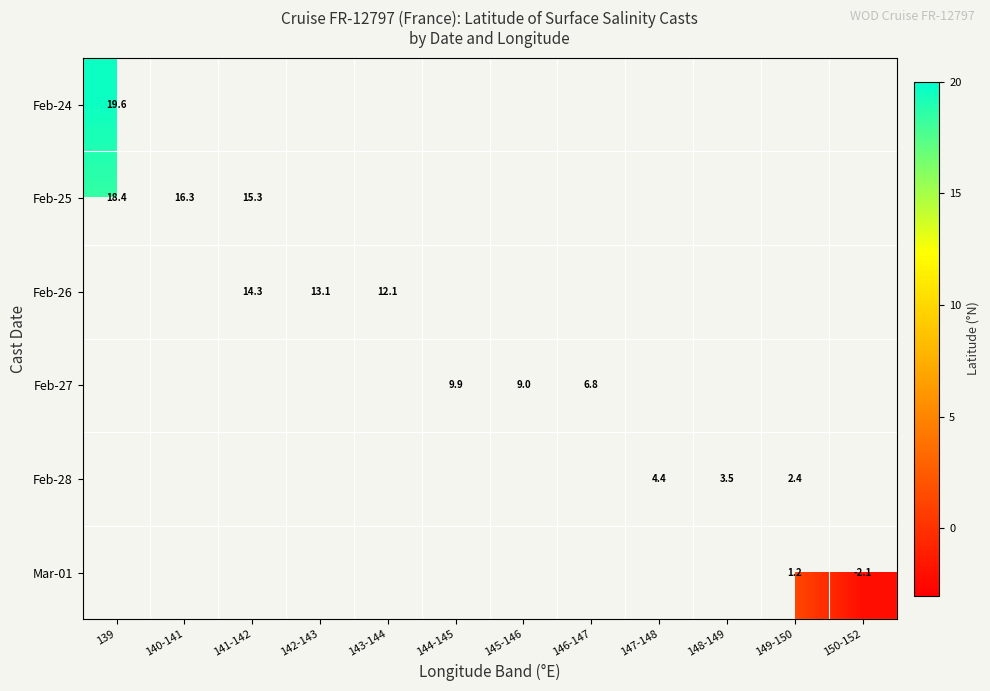

The value of Feb-27 at 146-147 is 6.8. True or false?

True